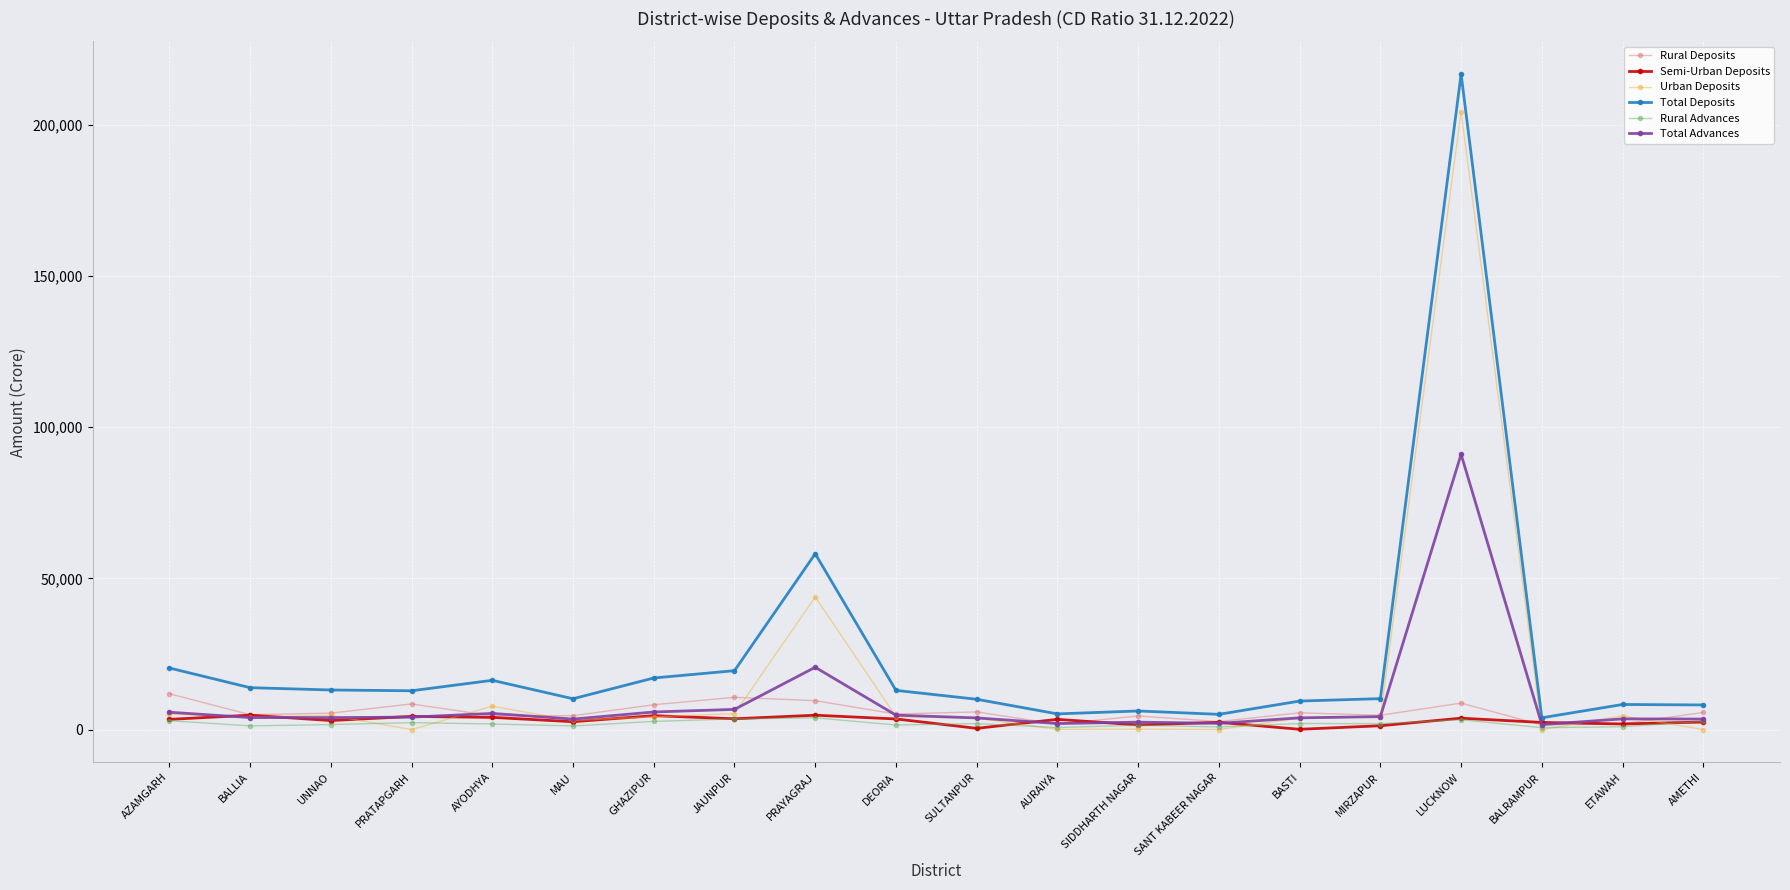

What position from the left is ETAWAH?

19